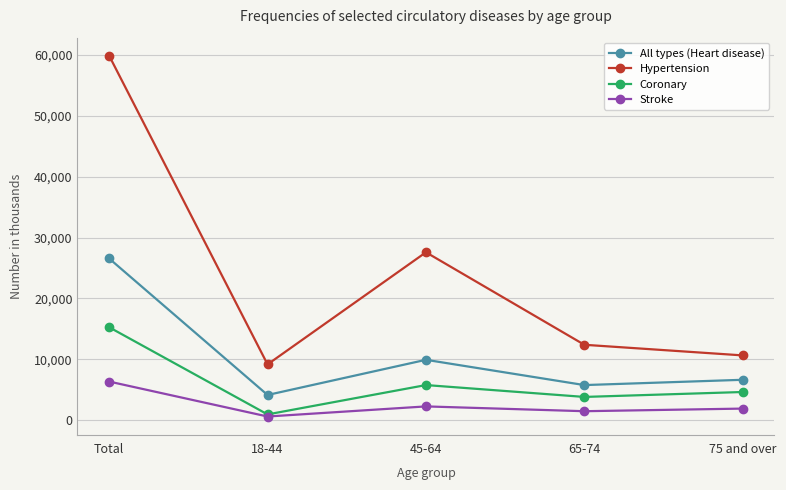

List the series in order of their overall mean, lowest first.

Stroke, Coronary, All types (Heart disease), Hypertension